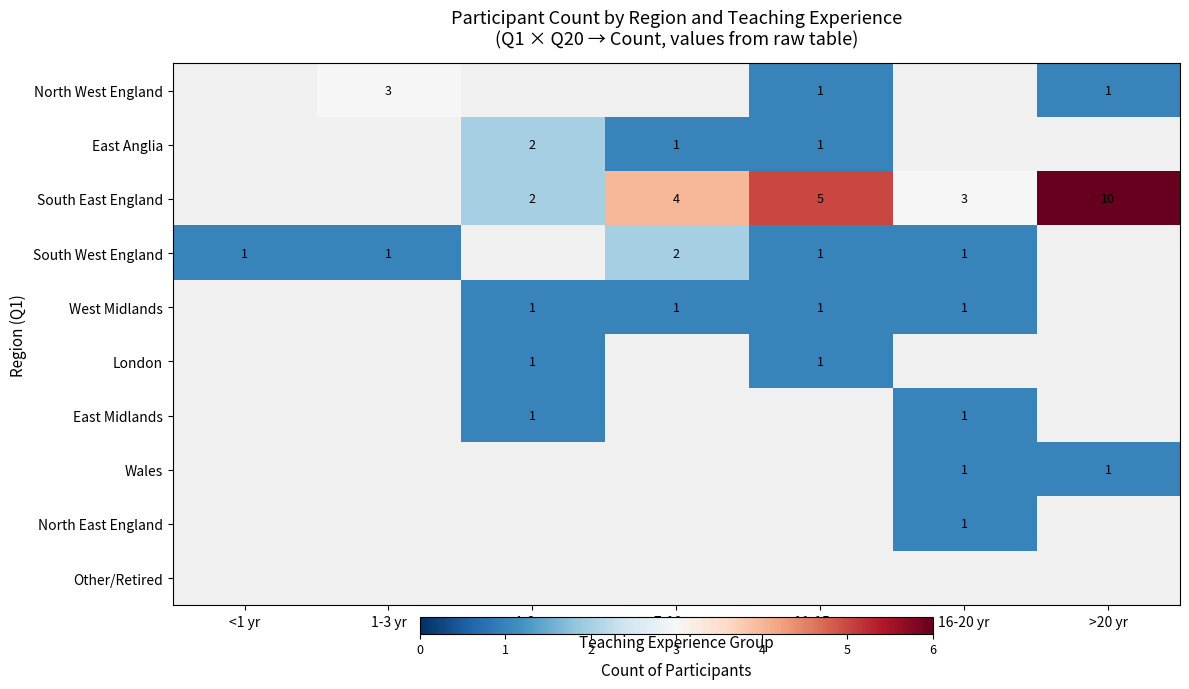

The value of South East England at 11-15 yr is 5. True or false?

True